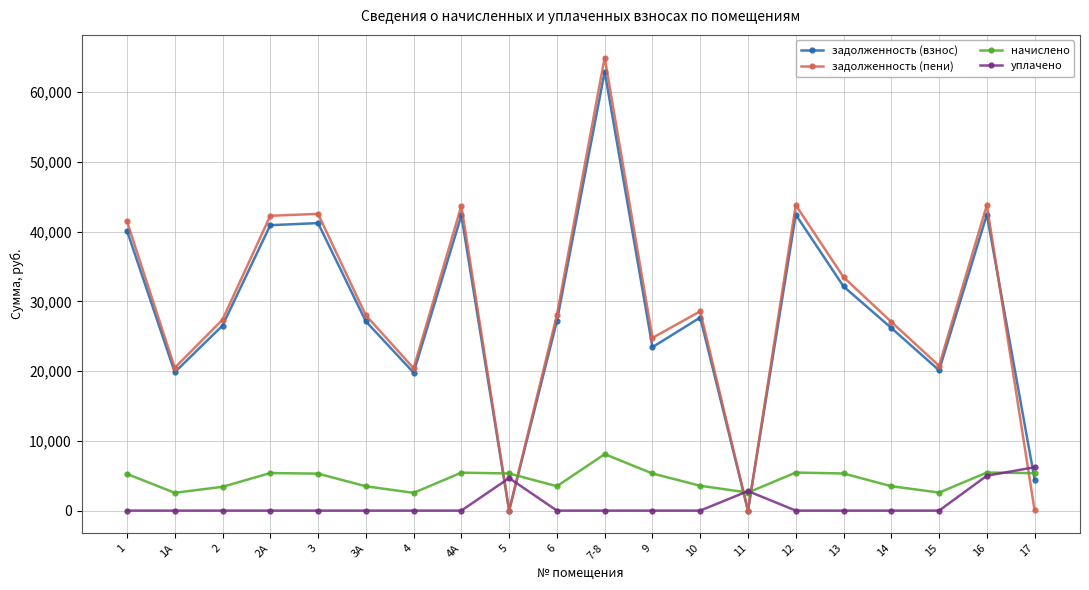

What is the label of the 8th point from the left?

4А